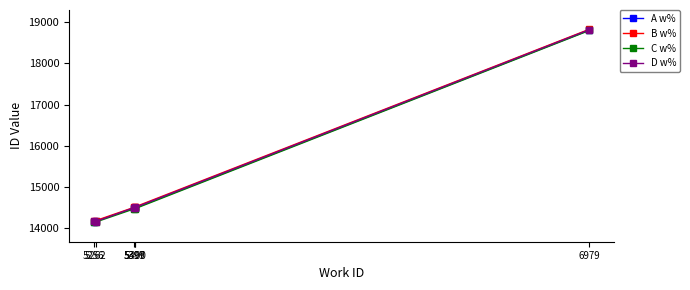

What is the average value of the D w% series?

15109.6